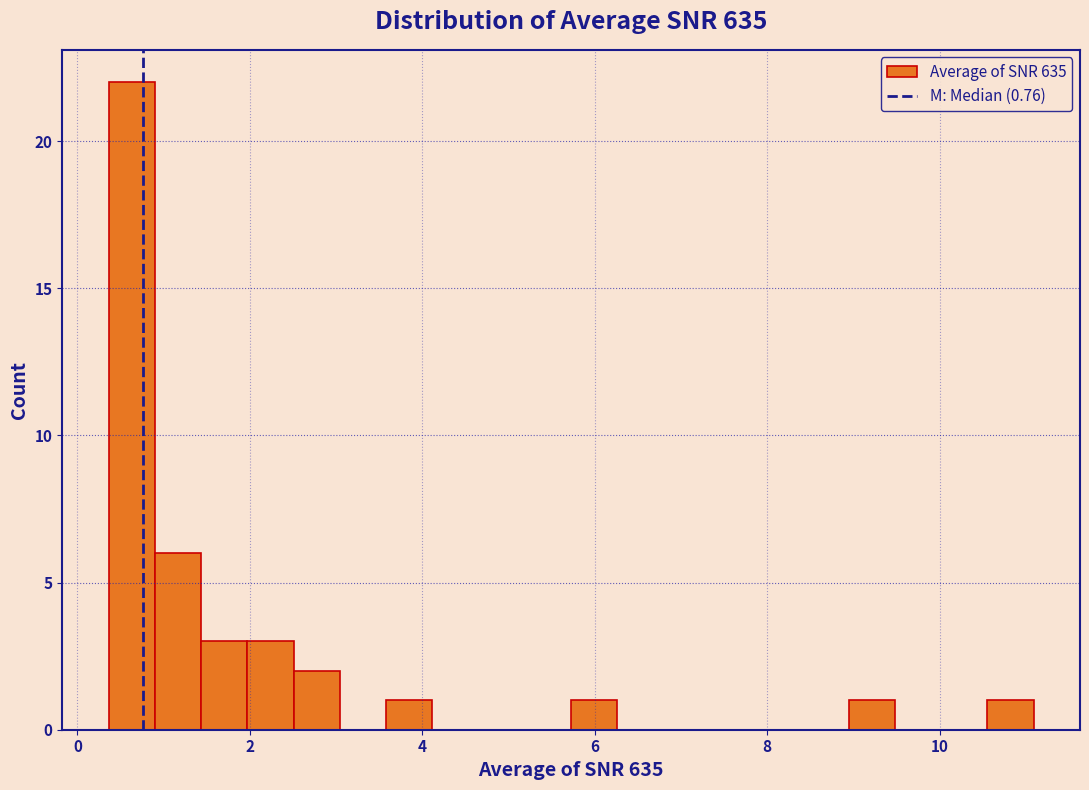

Around what value on the x-axis is the tallest bar? Give the approximate position of its centre, as read against the axis.

0.6